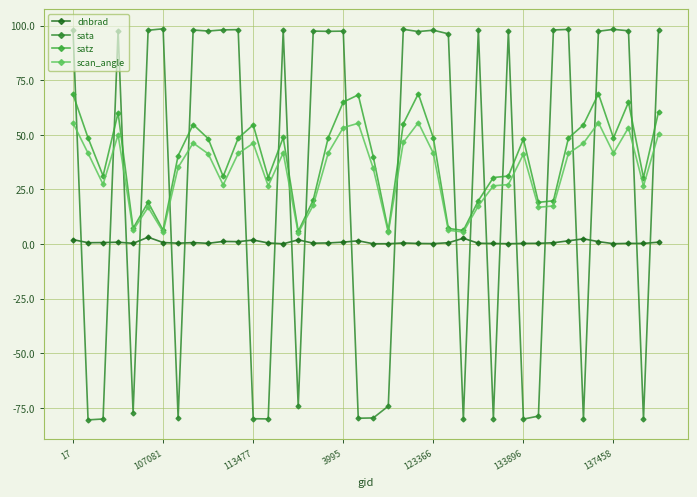

How many distinct data groups are displayed?

4